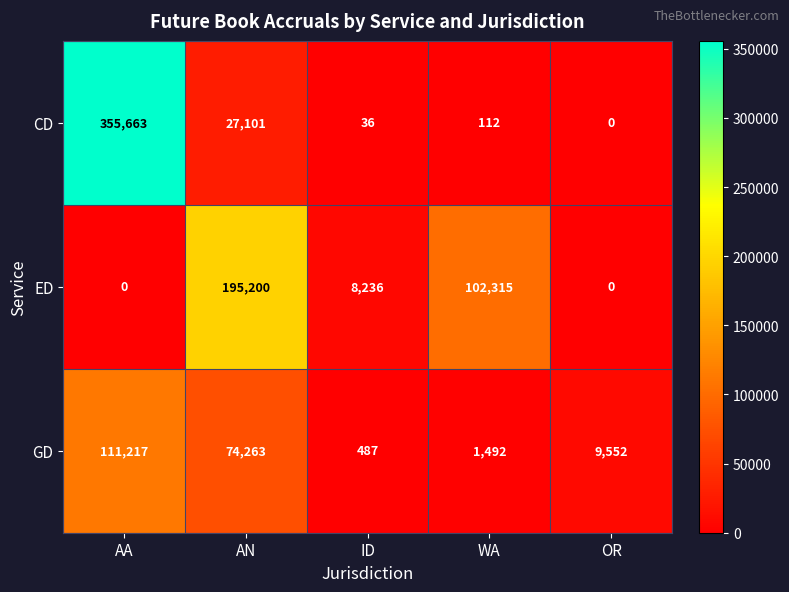

What is the difference between the CD values at AA and WA?

355551